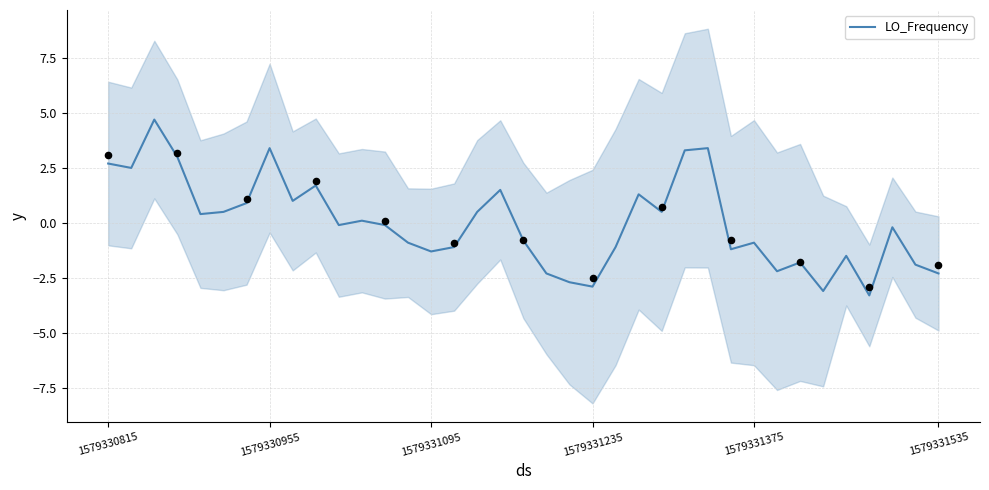

Which has a higher value, 27 or 1579331095?

1579331095